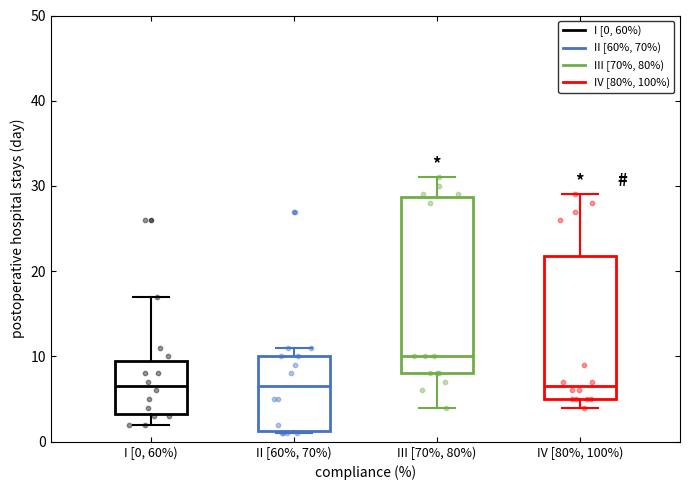

Which box's median line is the highest?

III [70%, 80%)